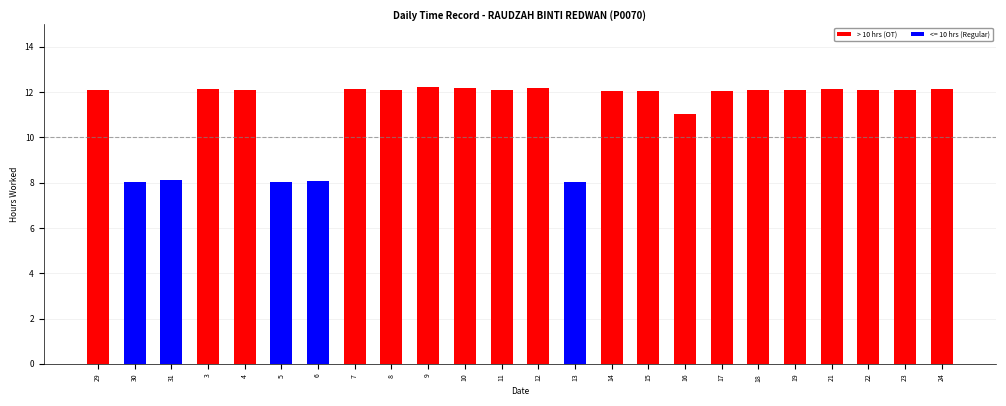

What is the sum of the values at 30 and 11?

20.2